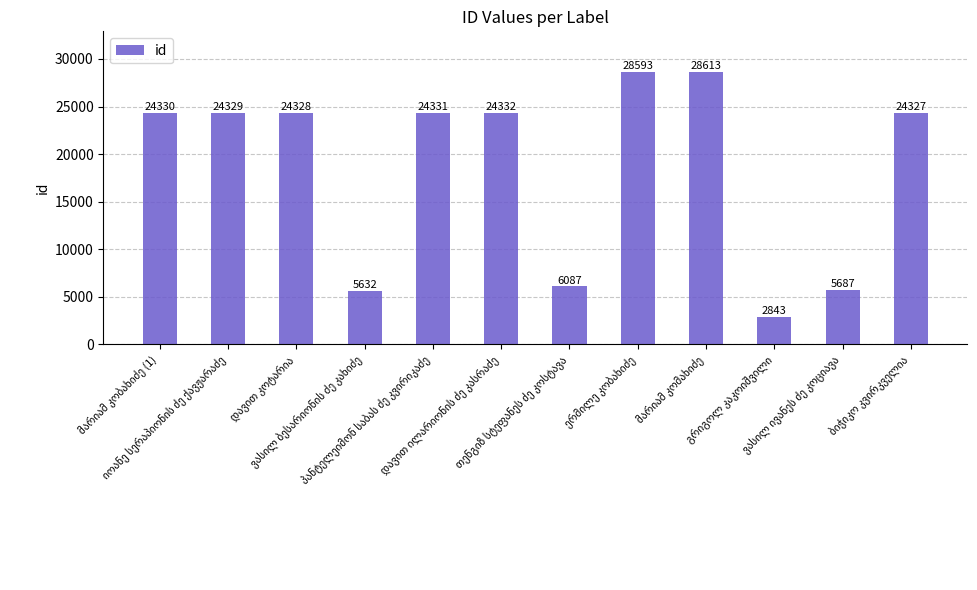

What is the difference between the second highest and minimum values?

25750